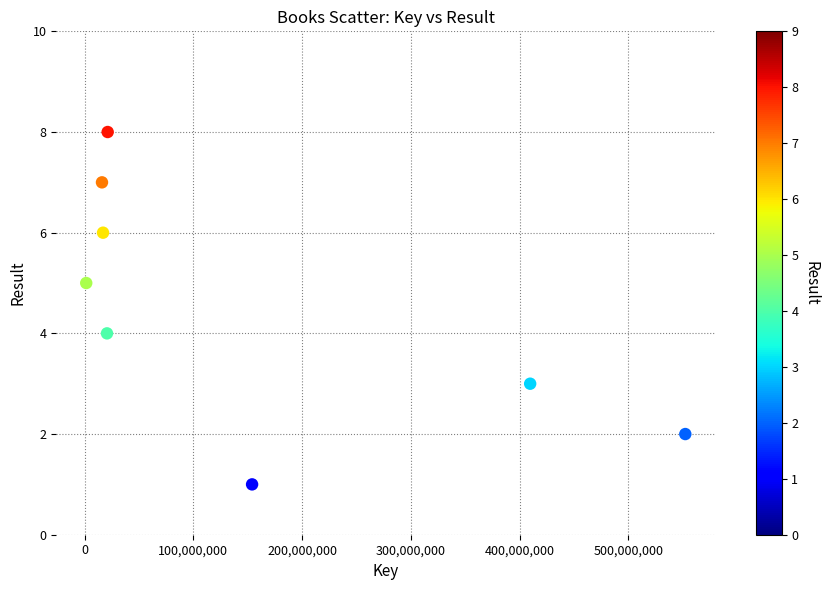

What is the average X value?

149023352